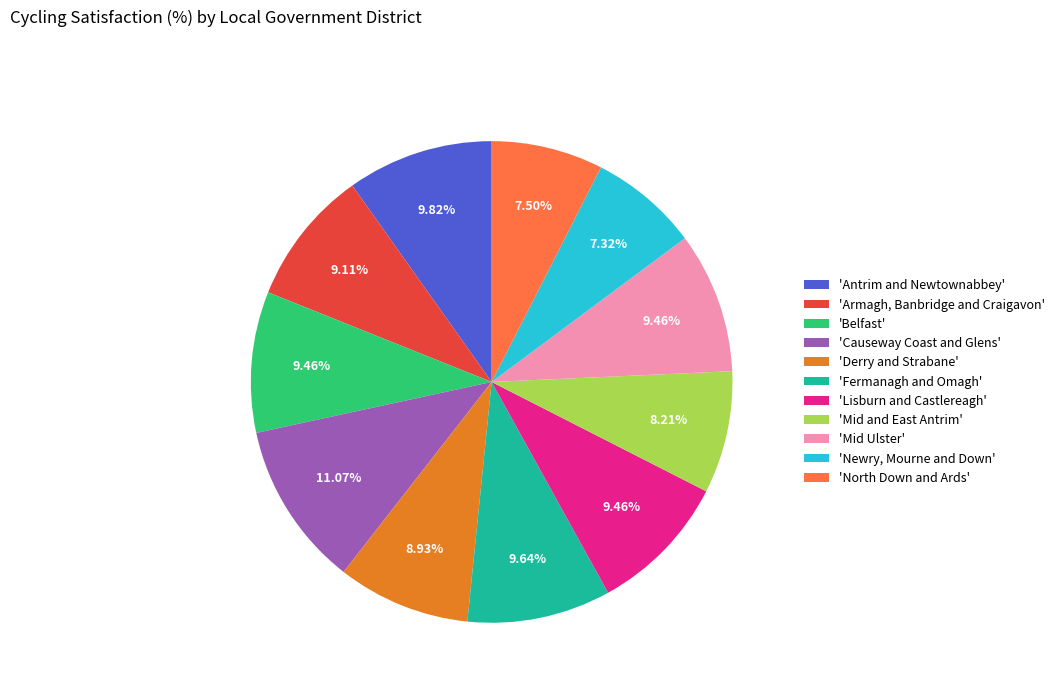

How many slices are in this pie chart?

11